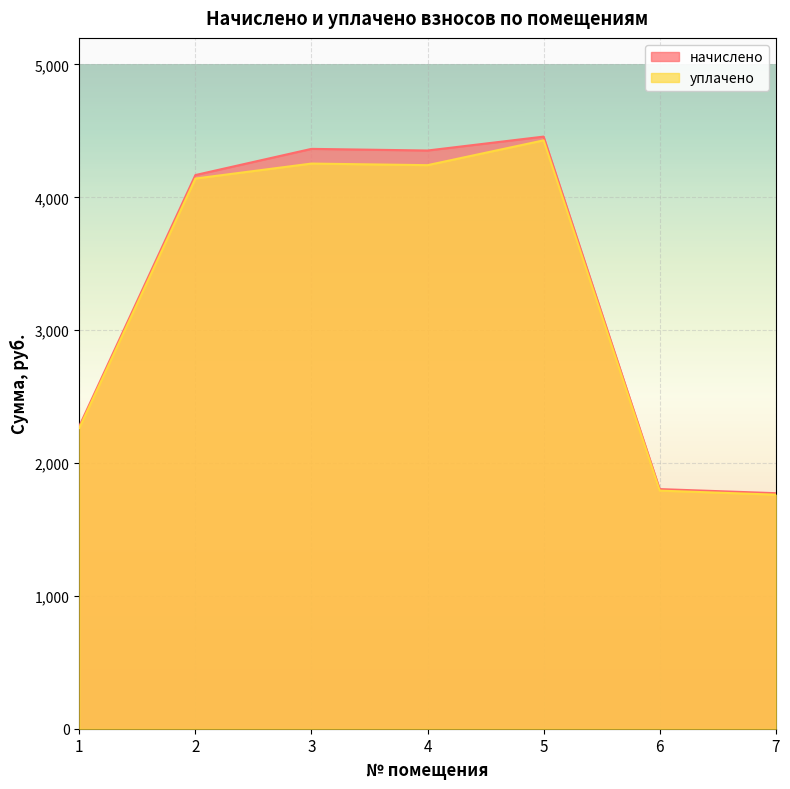

What is the maximum value shown in the chart?

4456.9